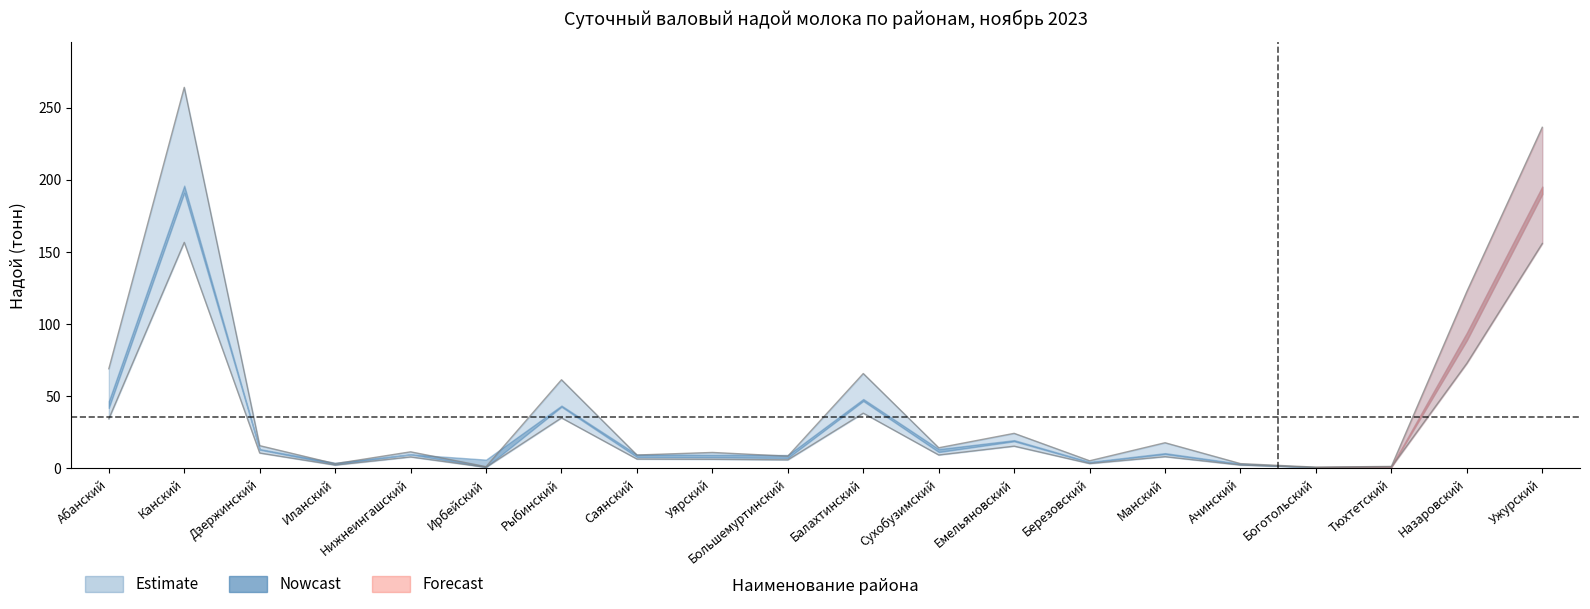

How many lines are shown in the chart?

2